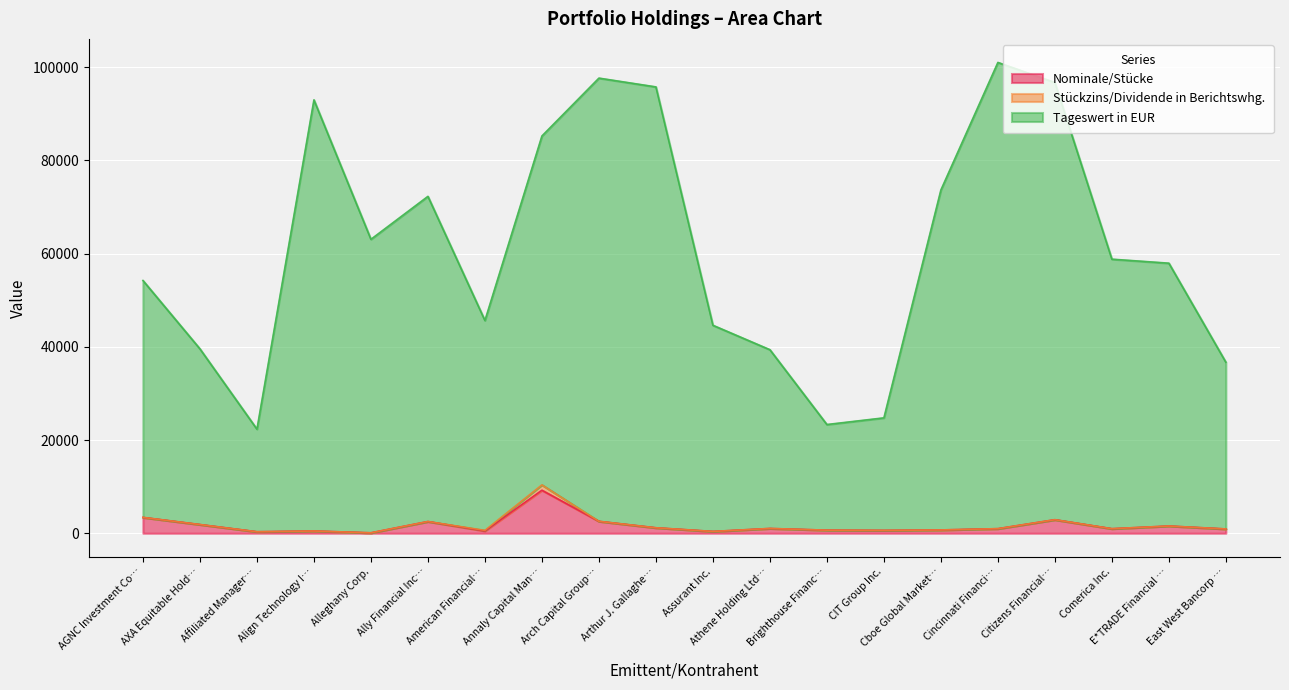

What is the label of the 18th point from the left?

Comerica Inc.